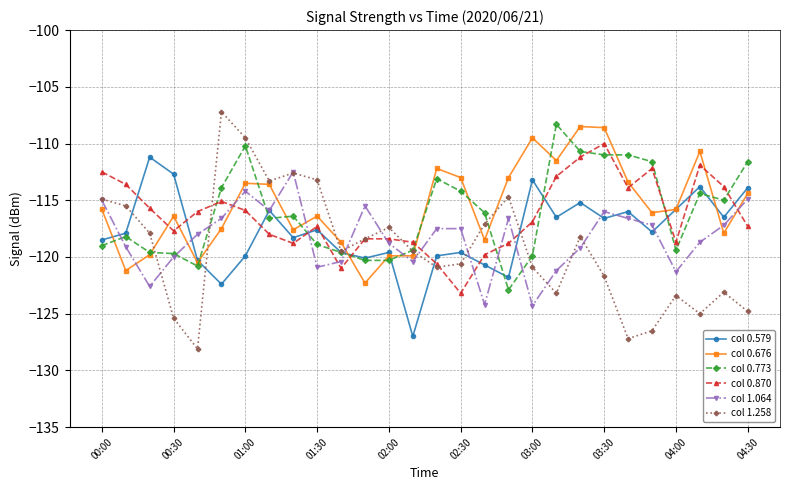

Which series has the largest range (max minus min)?

col 1.258